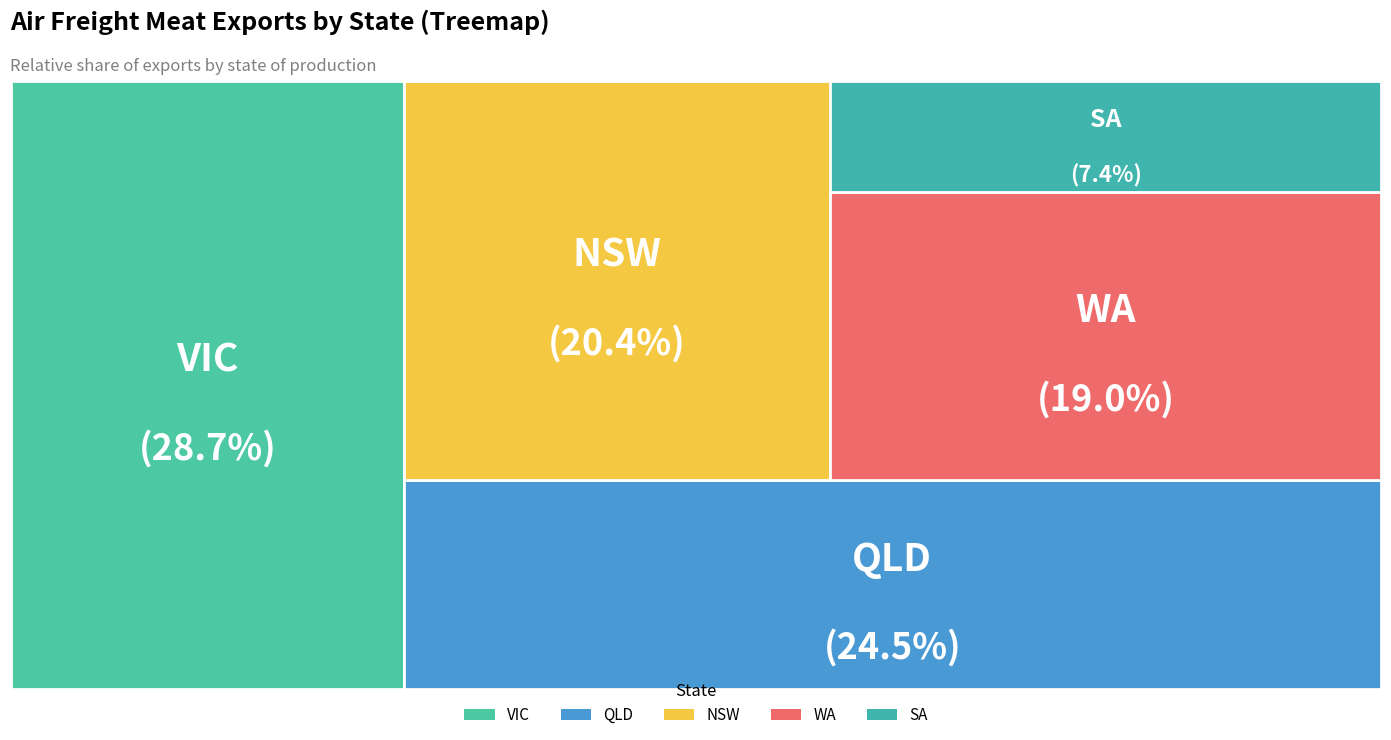

Does any single category account for the majority?

No